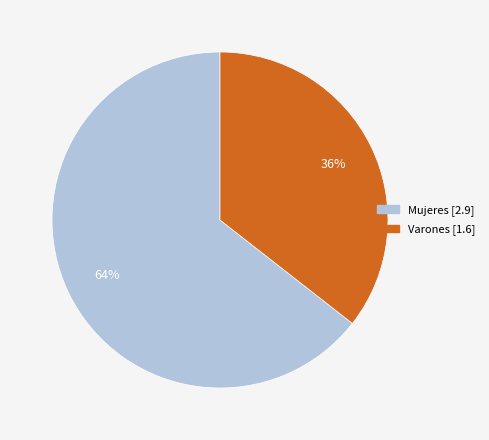

Is there any slice that represents more than half of the pie?

Yes